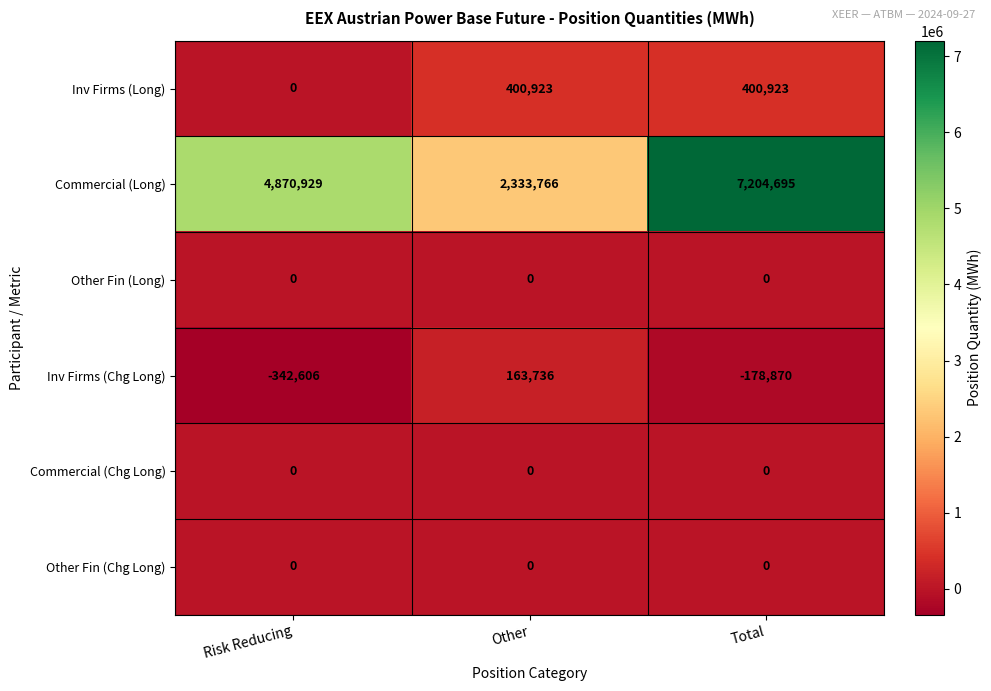

Which series has the largest total across all categories?

Commercial (Long)